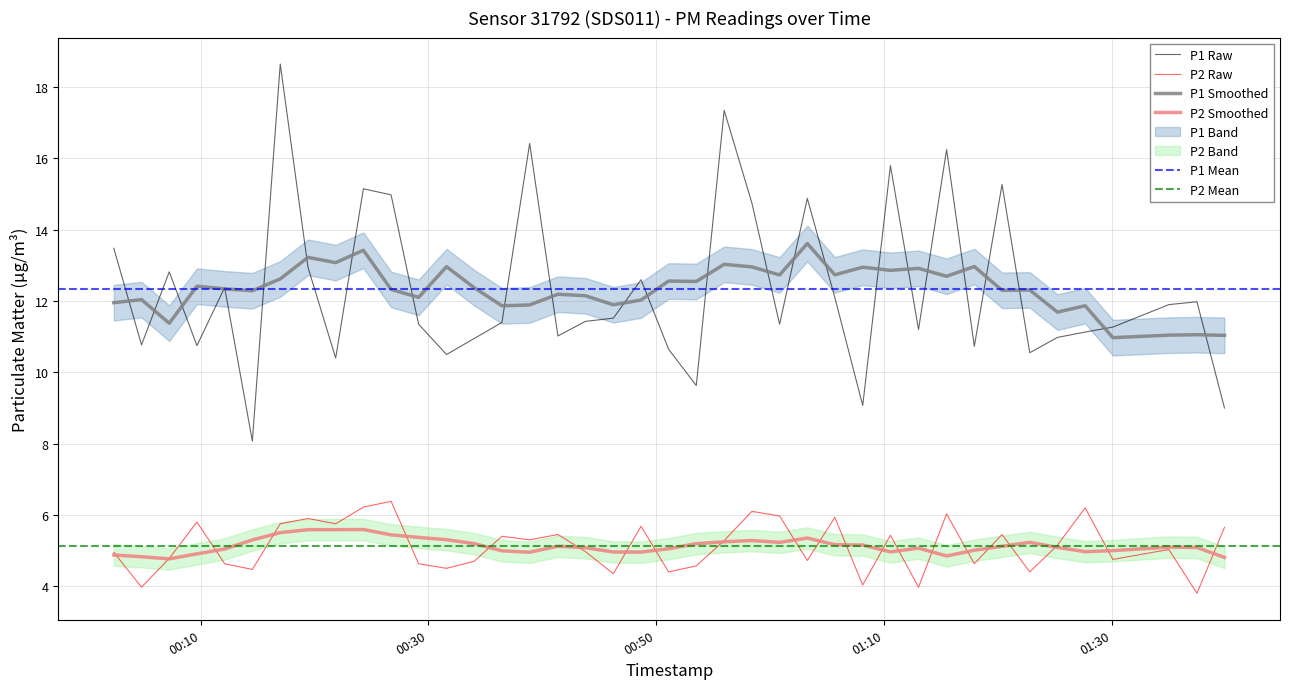

Where is the first local maximum for P1?

2023-11-19T00:07:14